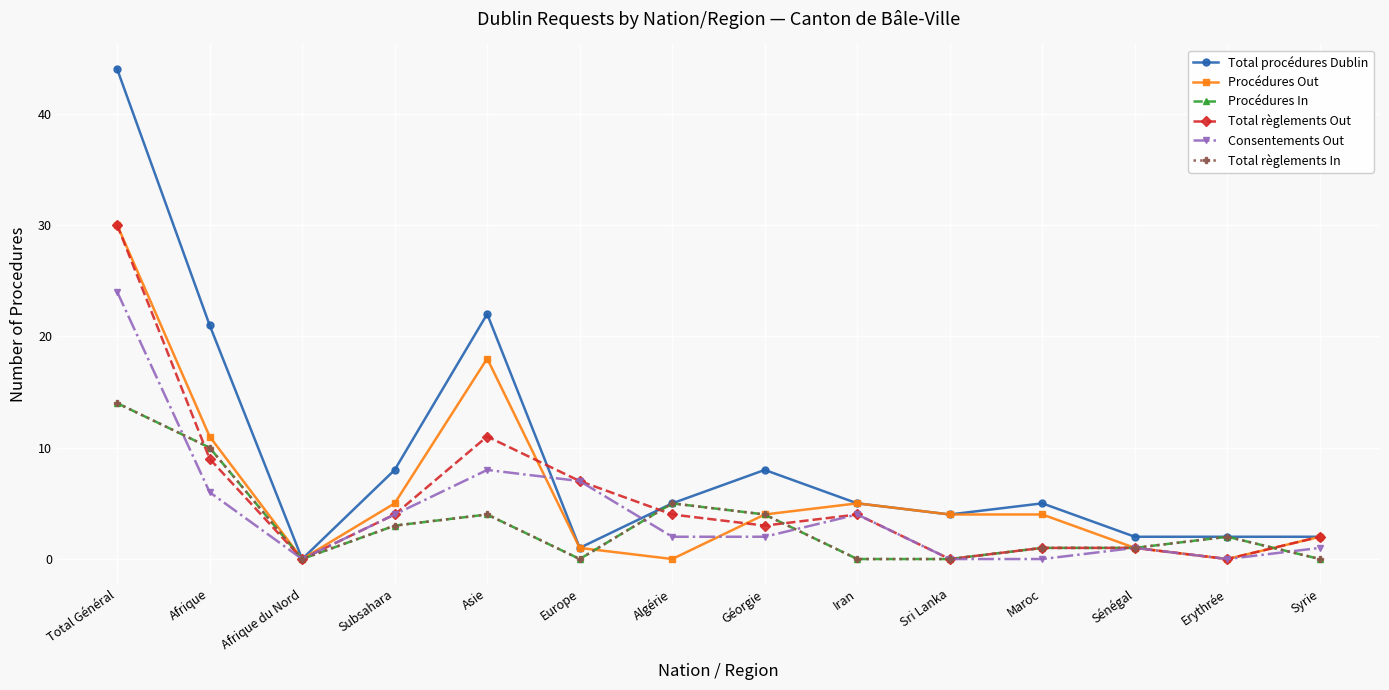

Does the chart display data point markers on the line(s)?

Yes